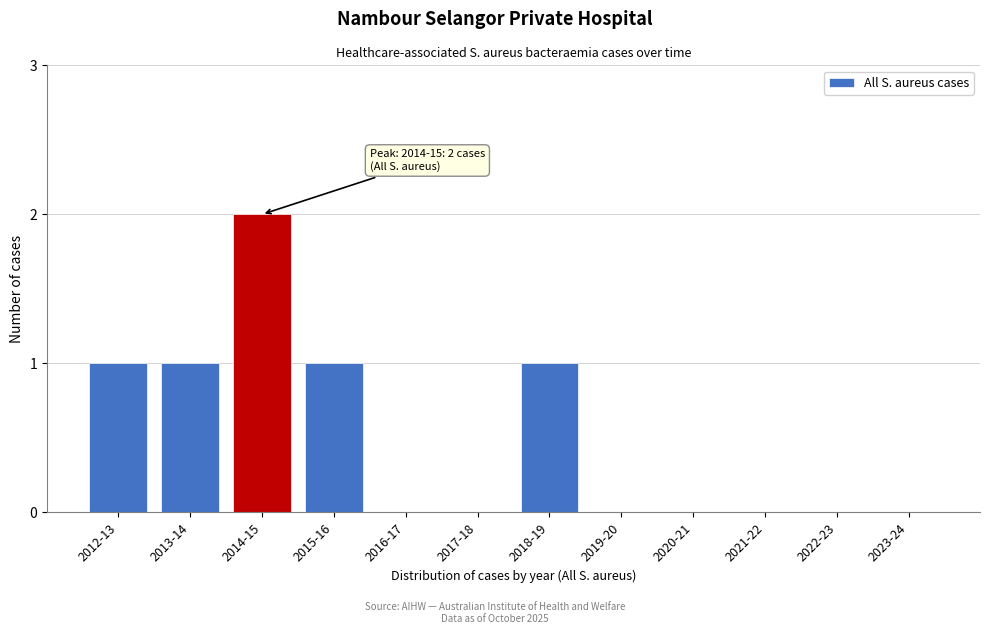

Reading left to right, extract all data points from this chart.

2012-13=1	2013-14=1	2014-15=2	2015-16=1	2016-17=0	2017-18=0	2018-19=1	2019-20=0	2020-21=0	2021-22=0	2022-23=0	2023-24=0